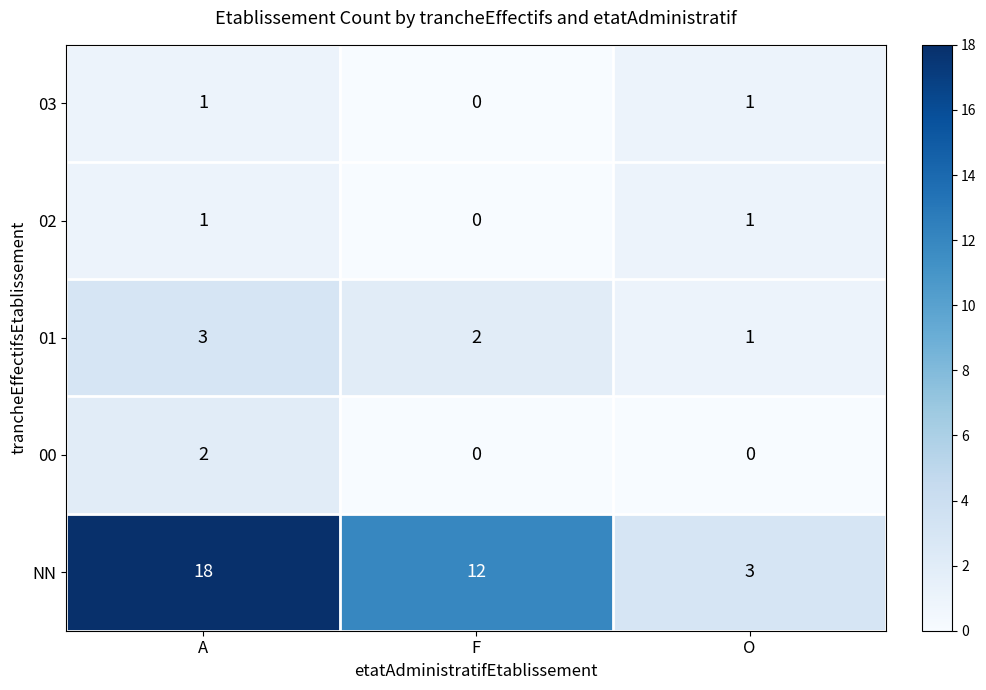

What is the sum of all 01 values?

6